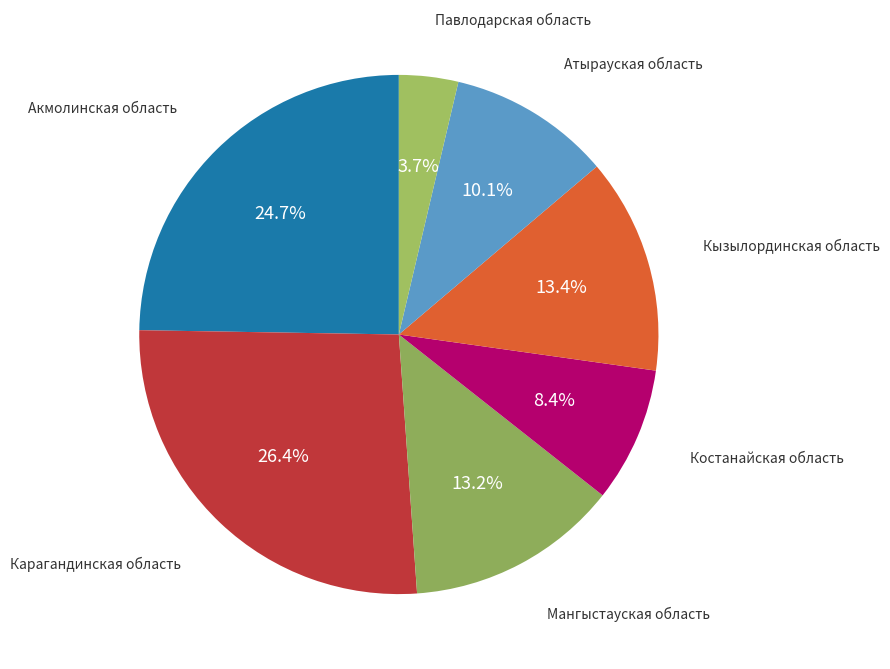

To the nearest percent, what is the average slice percentage?

14%